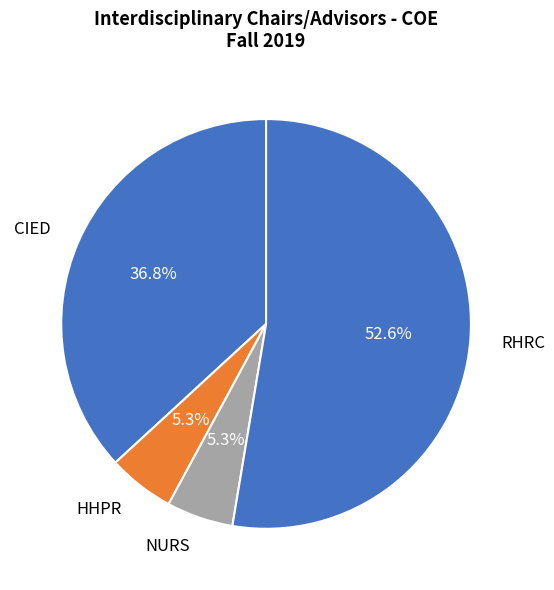

Between HHPR and RHRC, which is larger?

RHRC